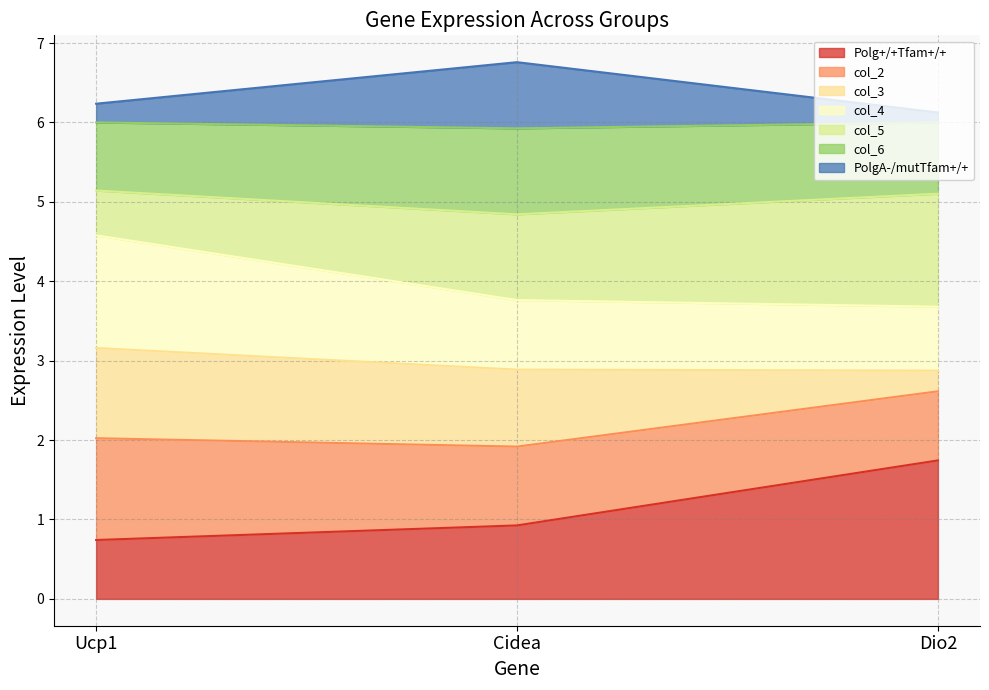

What is the total value across all series at Ucp1?

6.2